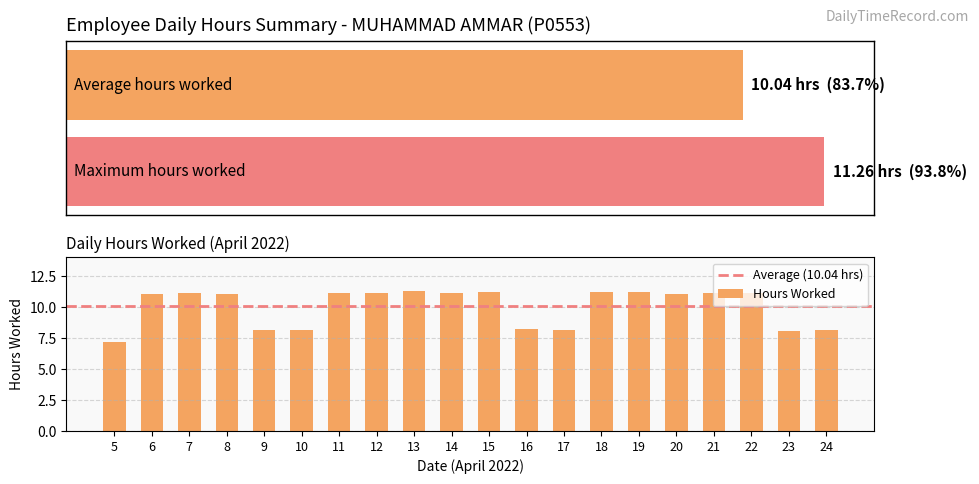

What is the value of the 14th bar from the left?

11.2